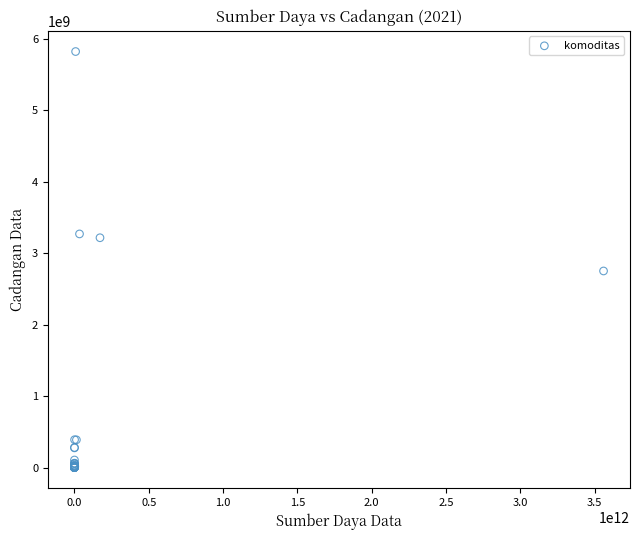

What Y value in the scatter plot is closest to 2909259226?

2749236339